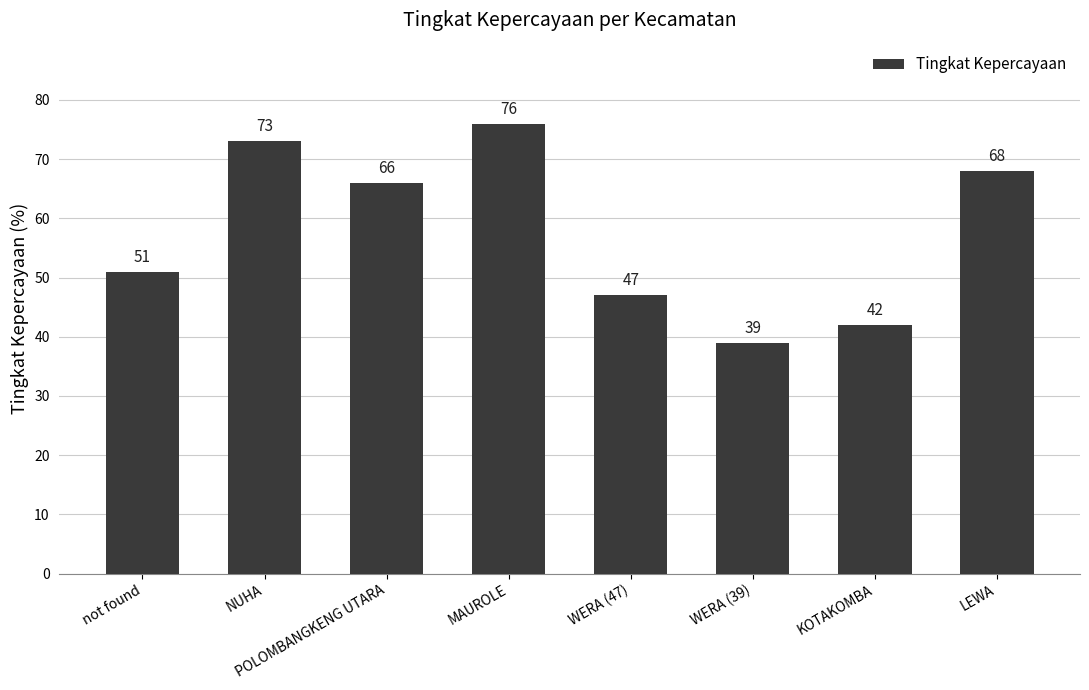

What position from the right is POLOMBANGKENG UTARA?

6